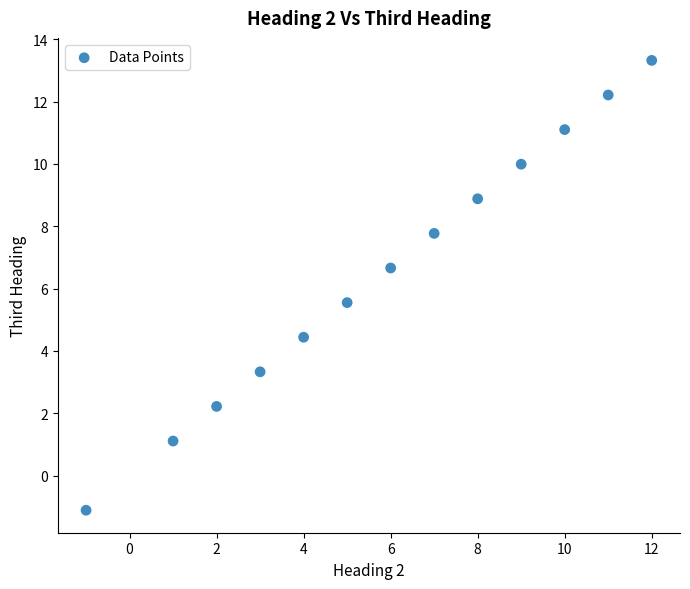

What is the range of X values (max minus min)?

13.0